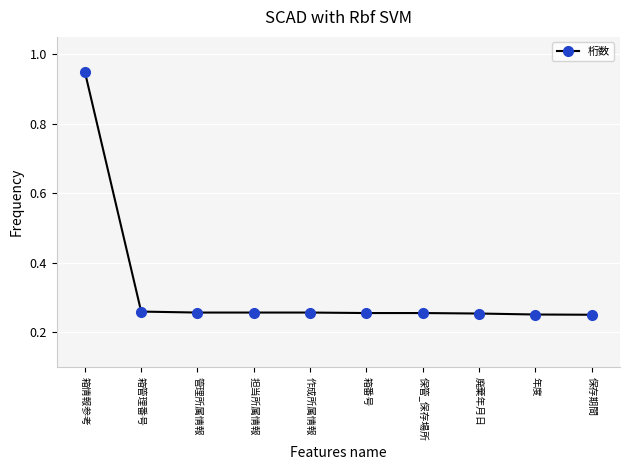

What position from the right is 箱情報参考?

10